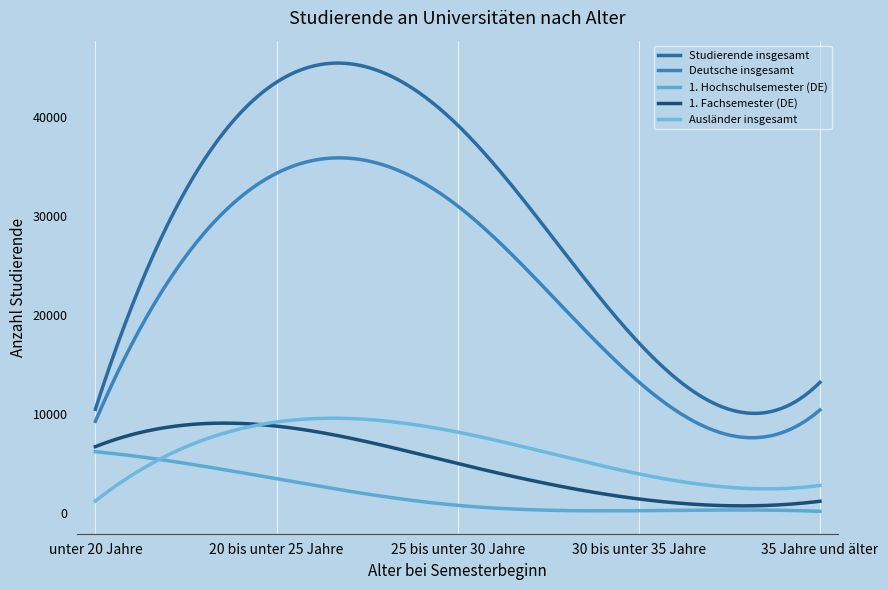

How many lines are shown in the chart?

5